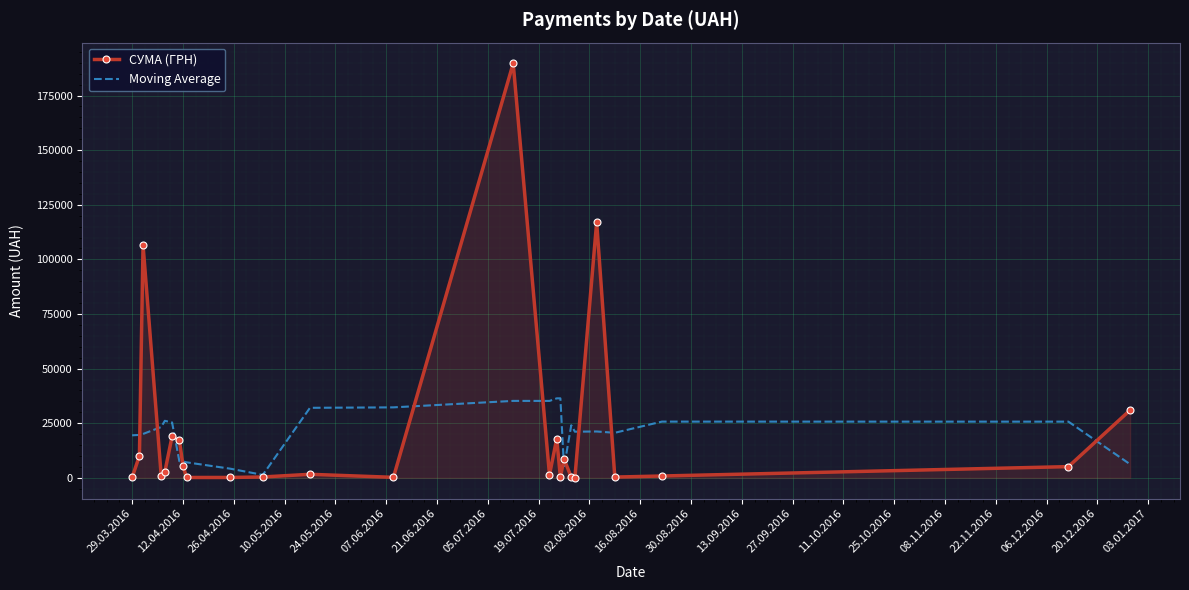

What is the greatest value displayed?

189723.1